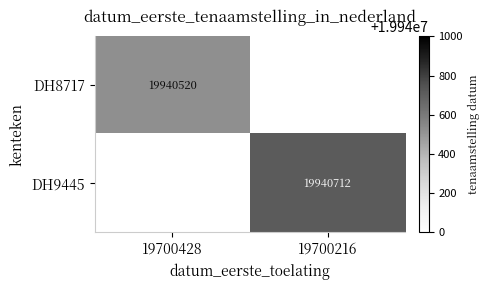

The value of DH8717 at 19700428 is 19940520. True or false?

True